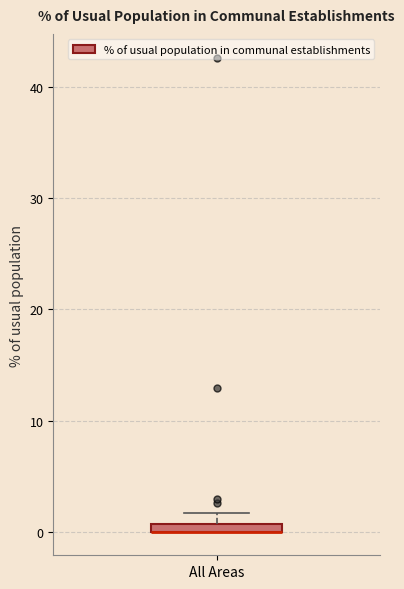

Where is the lower edge of the box for All Areas on the y-axis? The values are not printed on the chart, so give them approximately, as read against the axis.

0